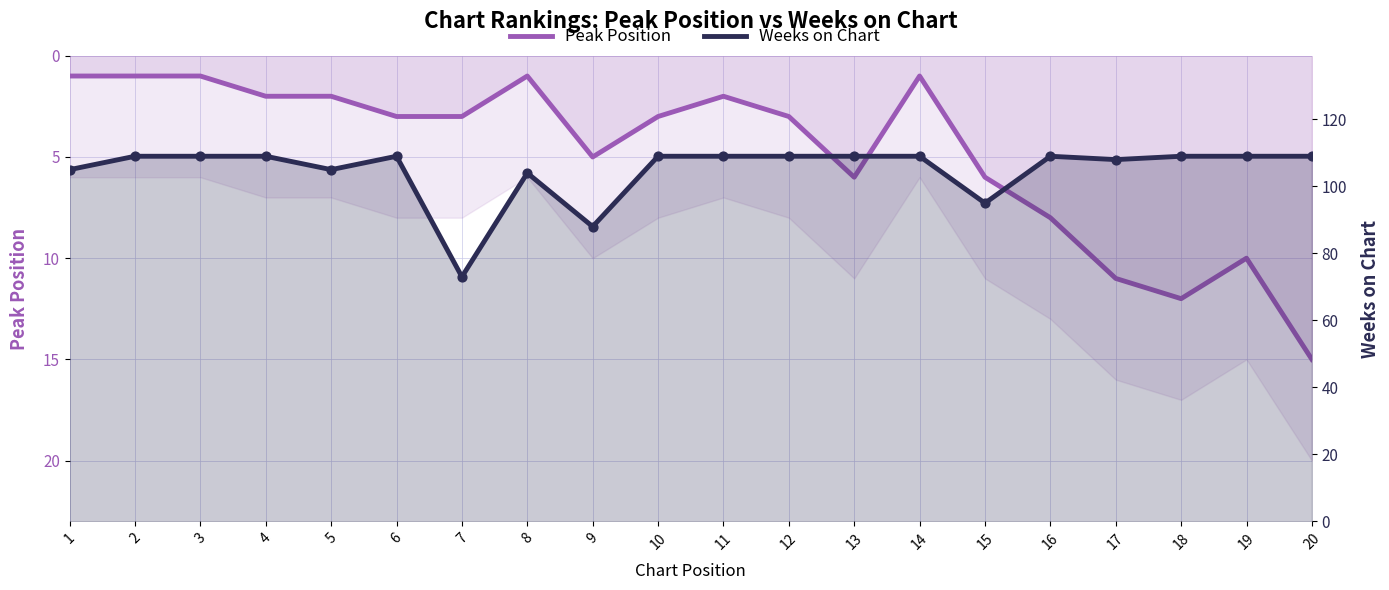

What is the total value across all series at 5?

107